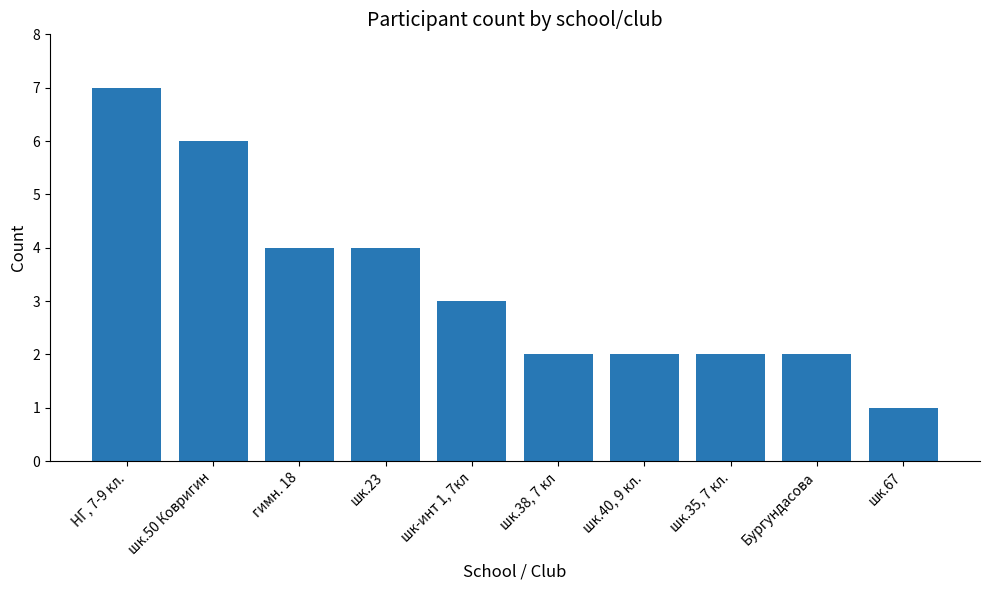

What is the value of the 1st bar from the left?

7